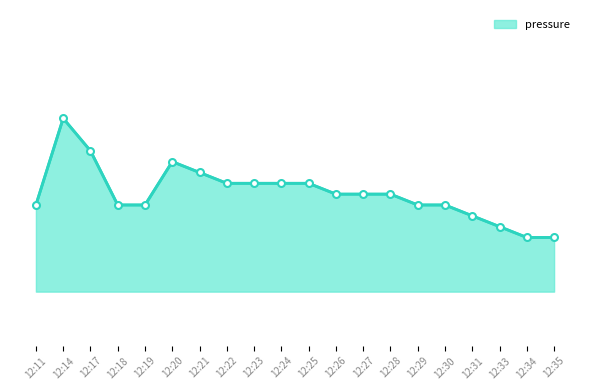

Is this an area chart (filled region under the line)?

Yes